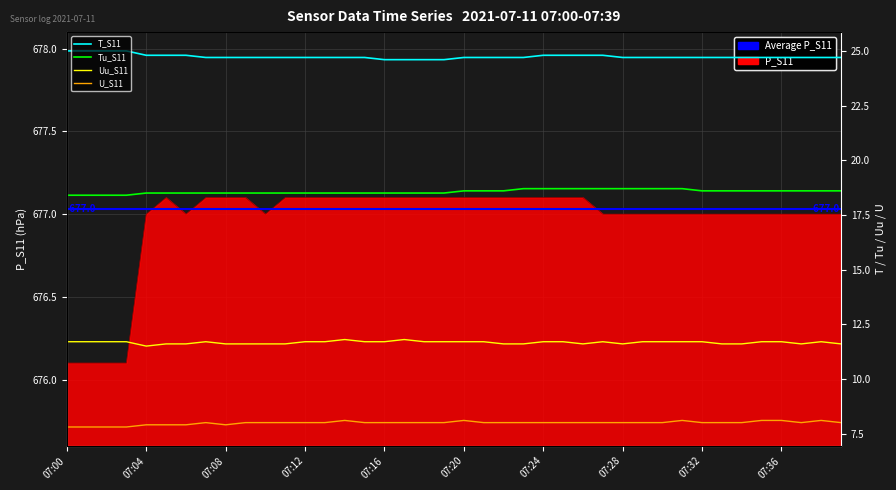

Rank the series by their maximum value, from lowest to highest.

U_S11, Uu_S11, Tu_S11, T_S11, P_S11